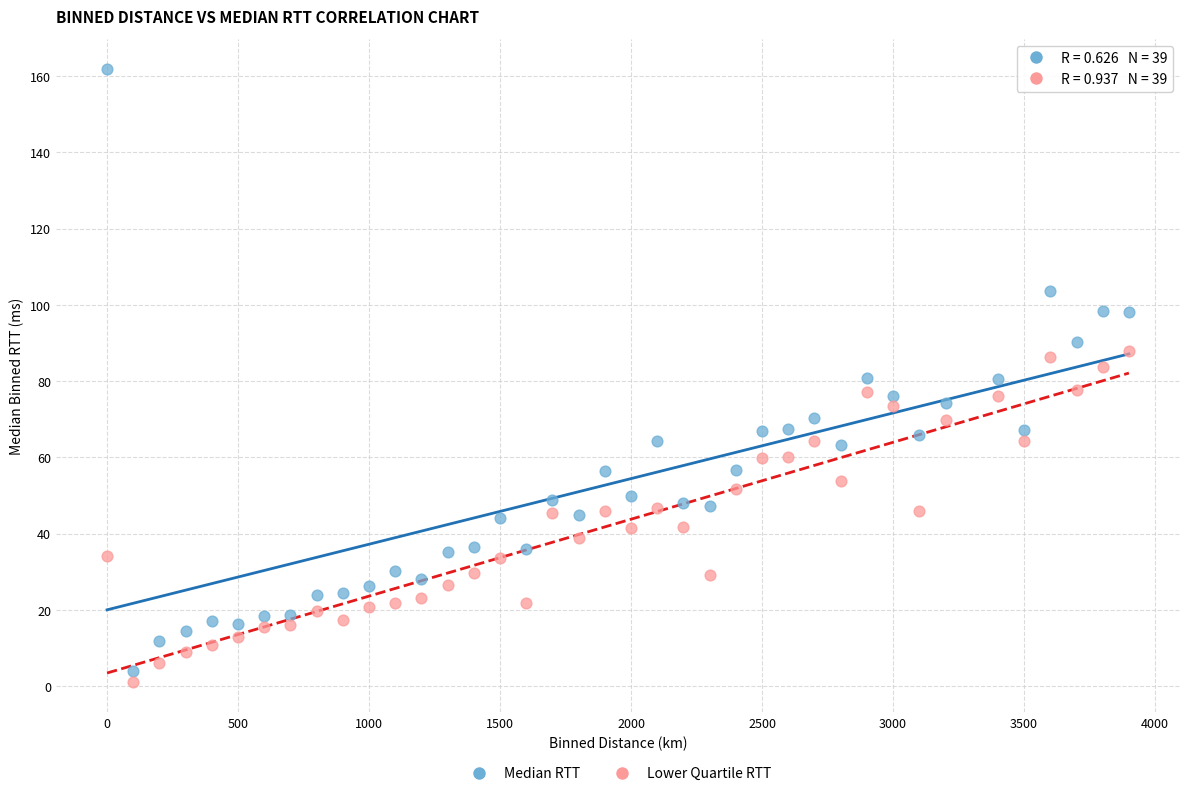

Across all data points, what is the range of X values (max minus min)?

3900.0